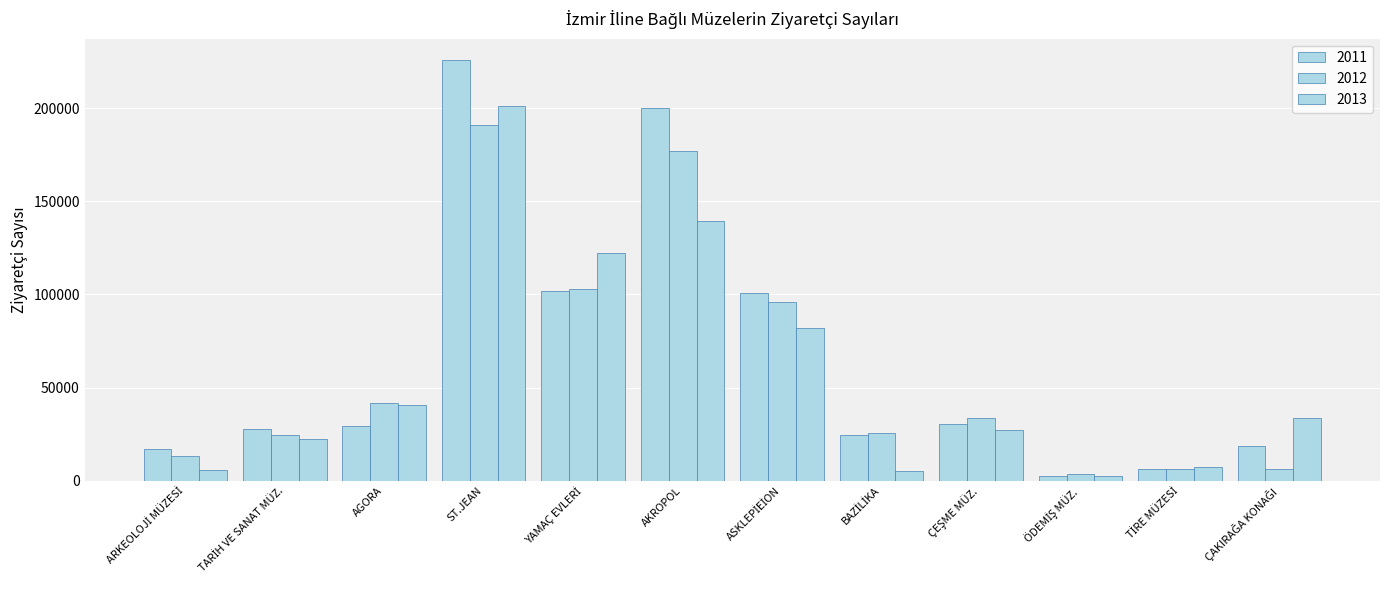

Between ST.JEAN and ÖDEMİŞ MÜZ., which series saw the biggest shift?

2011